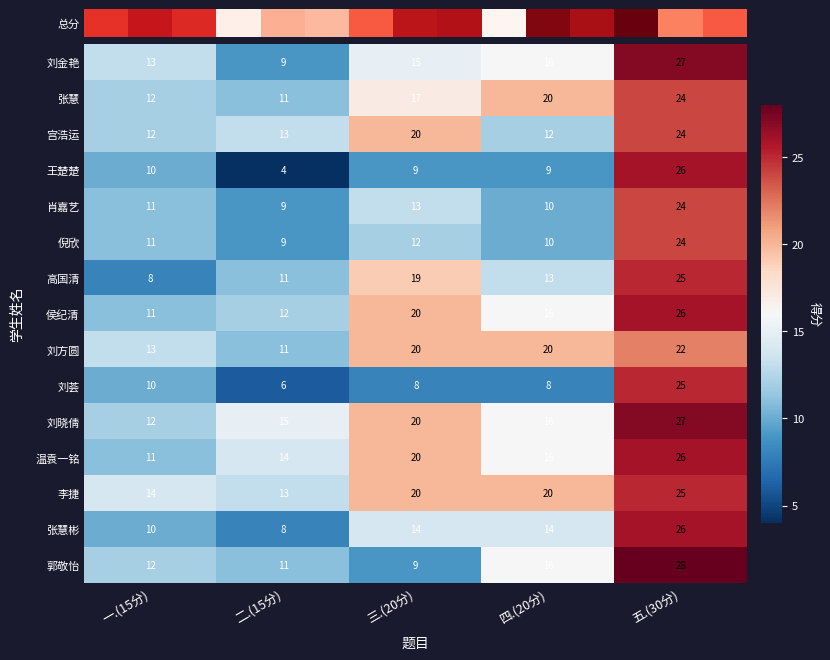

Reading left to right, list all the values displayed in this chart.

刘金艳: 13	9	15	16	27
张慧: 12	11	17	20	24
宫浩运: 12	13	20	12	24
王楚楚: 10	4	9	9	26
肖嘉艺: 11	9	13	10	24
倪欣: 11	9	12	10	24
高国清: 8	11	19	13	25
侯纪清: 11	12	20	16	26
刘方圆: 13	11	20	20	22
刘荟: 10	6	8	8	25
刘晓倩: 12	15	20	16	27
温袁一铭: 11	14	20	16	26
李捷: 14	13	20	20	25
张慧彬: 10	8	14	14	26
郭敬怡: 12	11	9	16	28